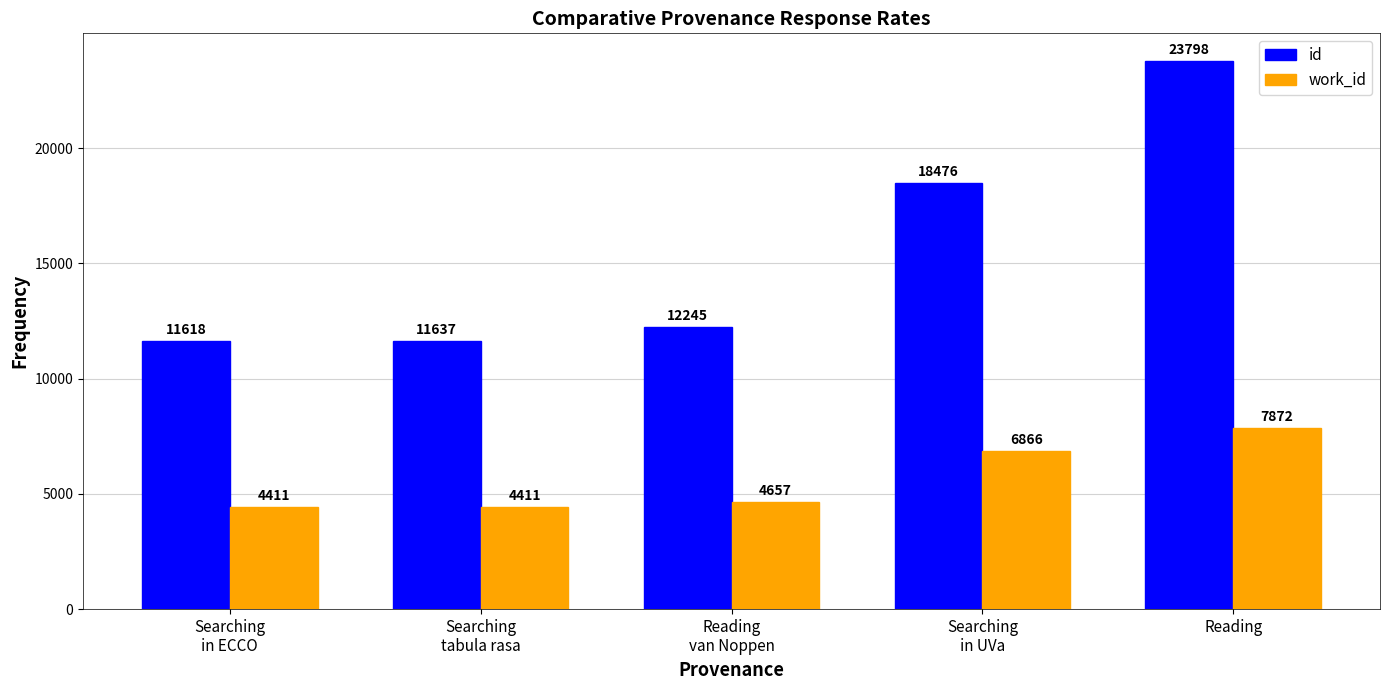

Is the value of id at Searching
tabula rasa greater than the value of work_id at Reading
van Noppen?

Yes